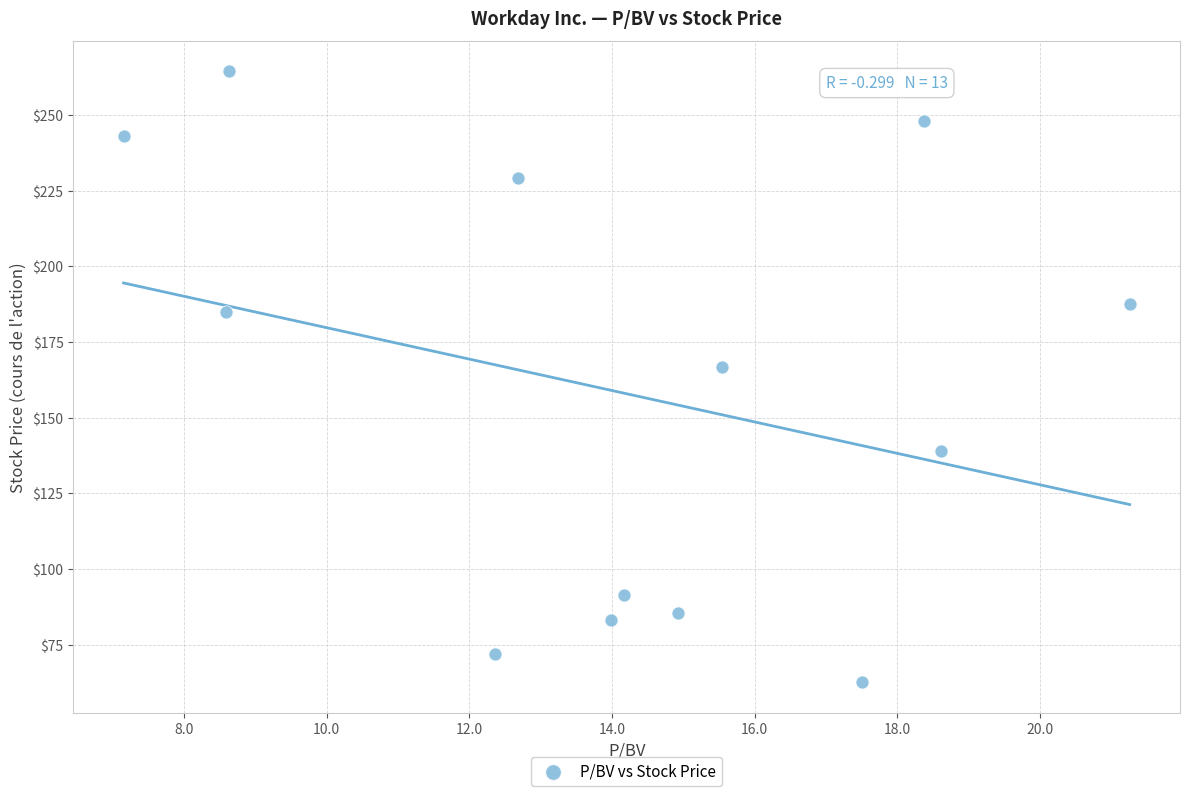

What is the range of X values (max minus min)?

14.1